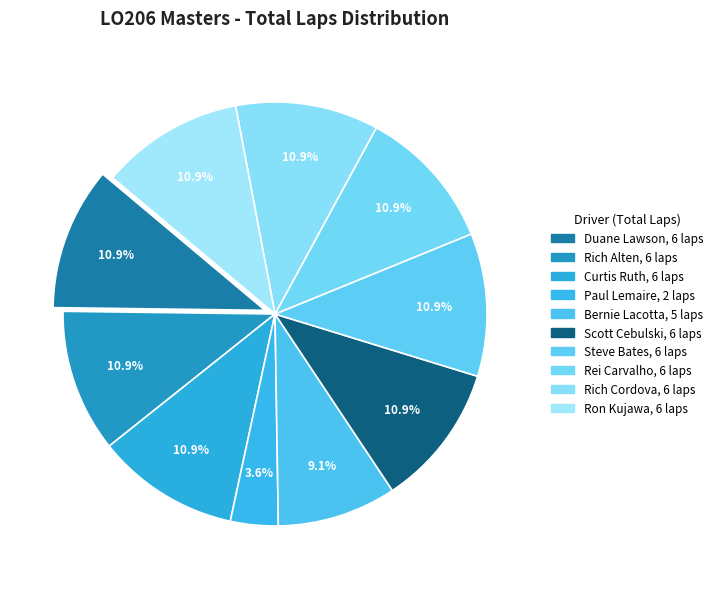

Does any single category account for the majority?

No